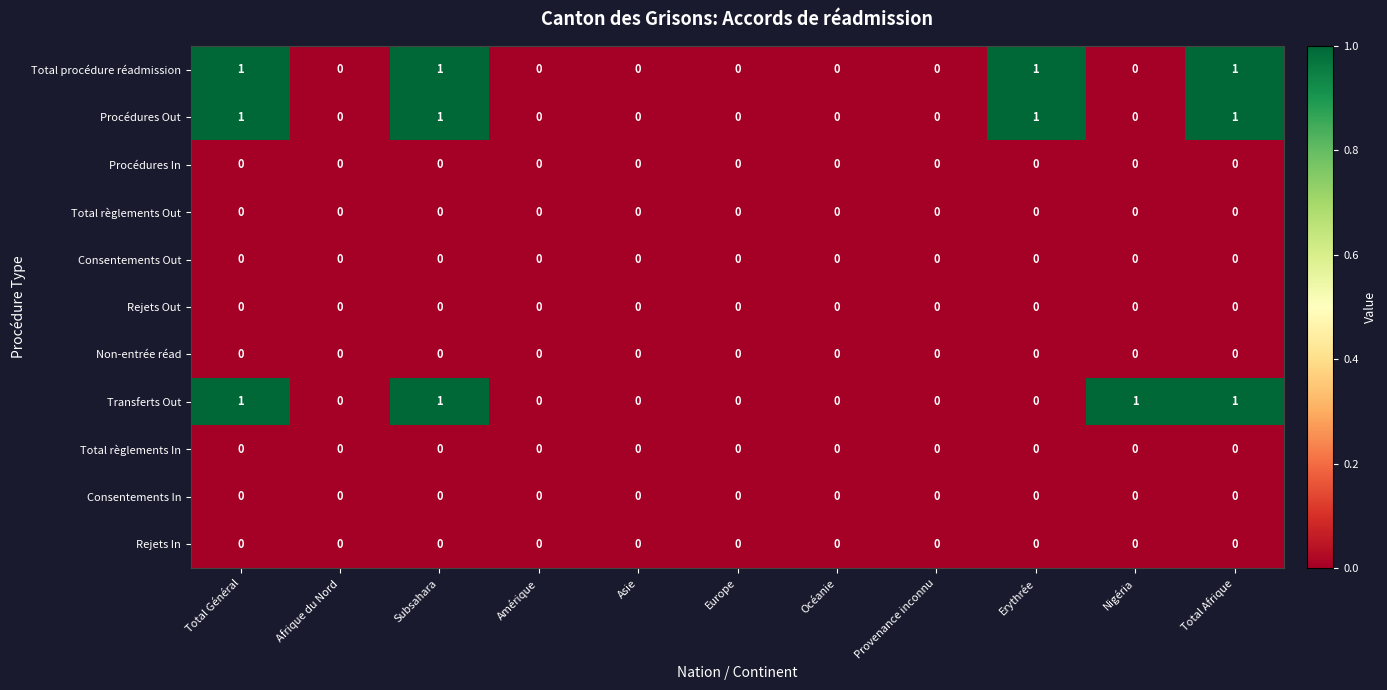

What is the maximum value shown in the chart?

1